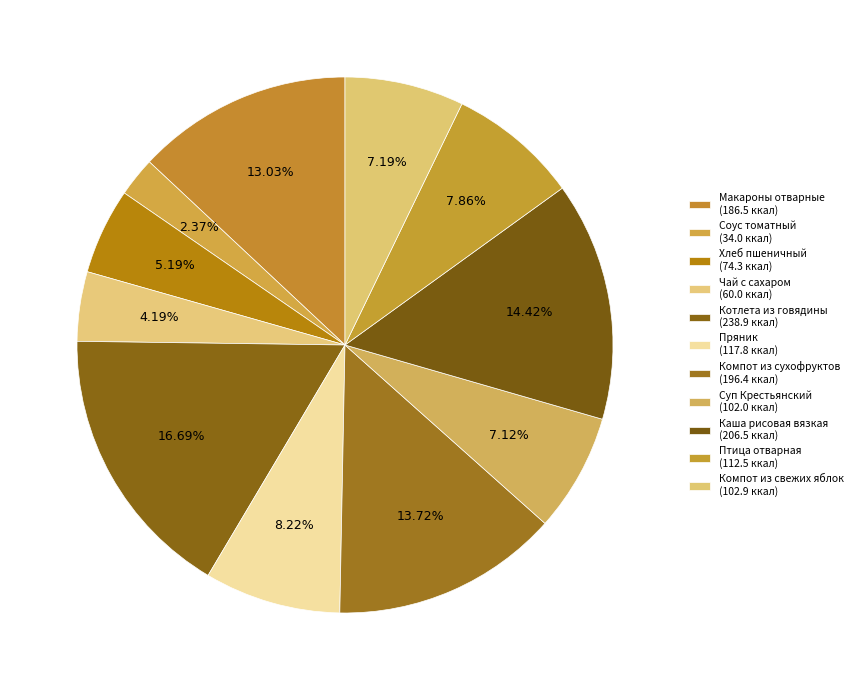

What is the smallest slice in the pie chart?

Соус томатный